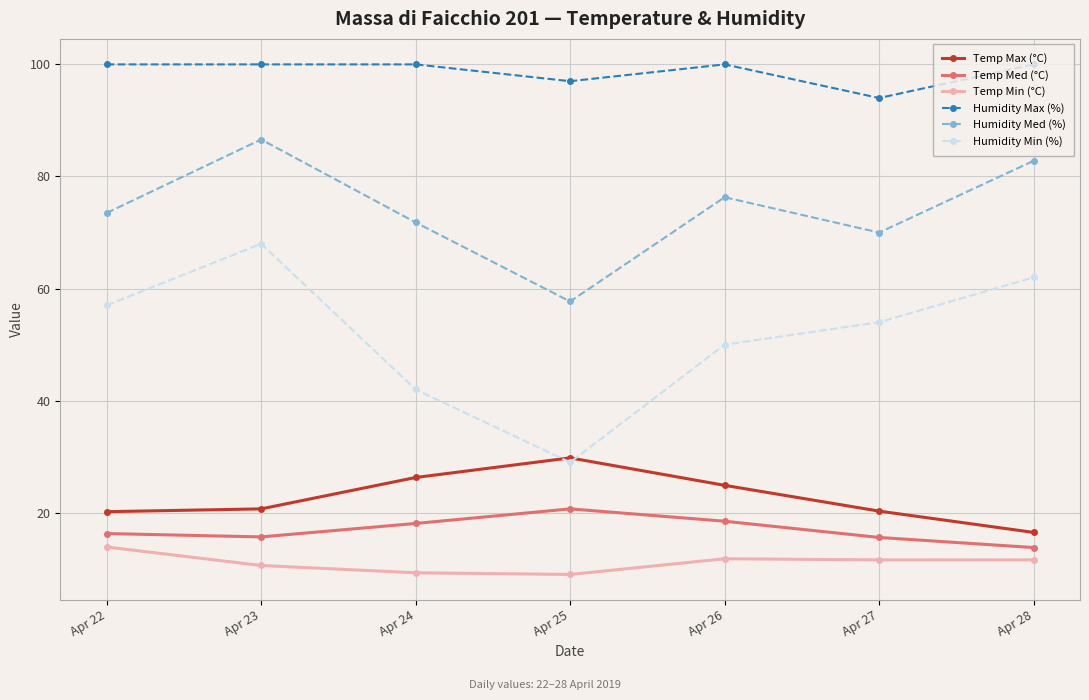

True or false: Humidity Max (%) and Humidity Med (%) cross at least once.

False